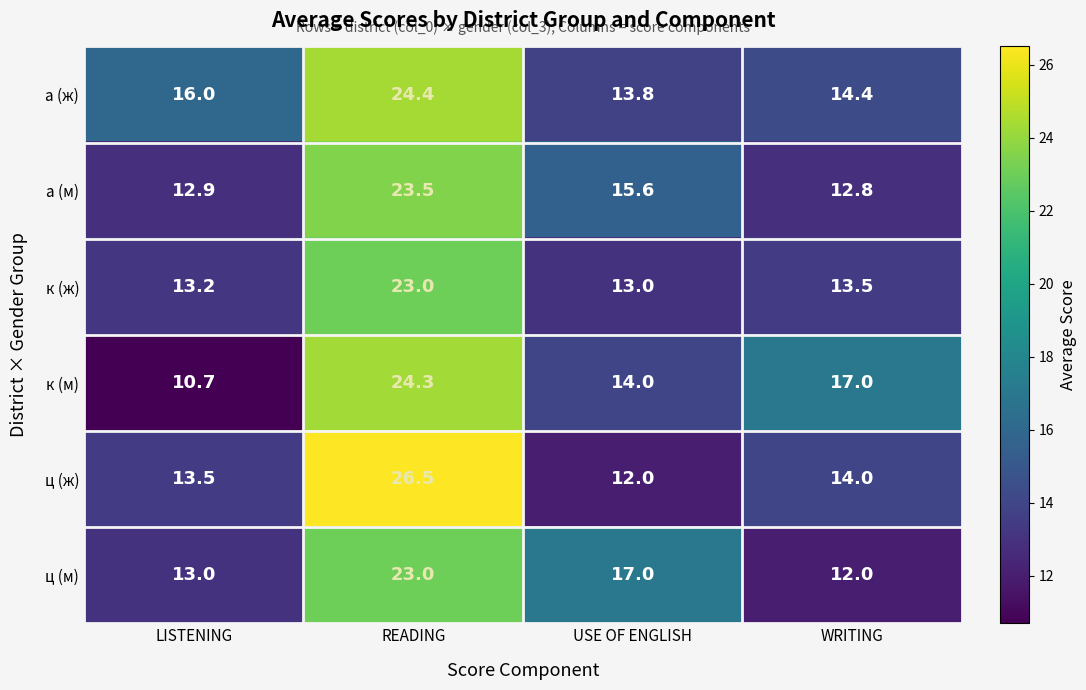

What is the difference between the second highest and second lowest values in the ц (м) series?

4.0